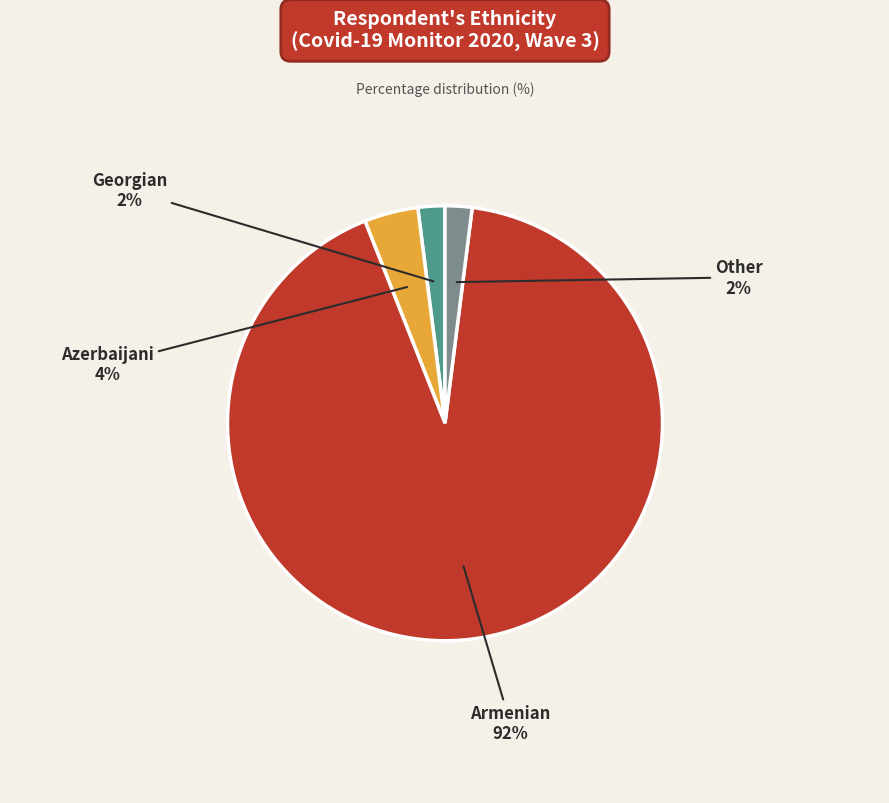

To the nearest percent, what is the average slice percentage?

25%